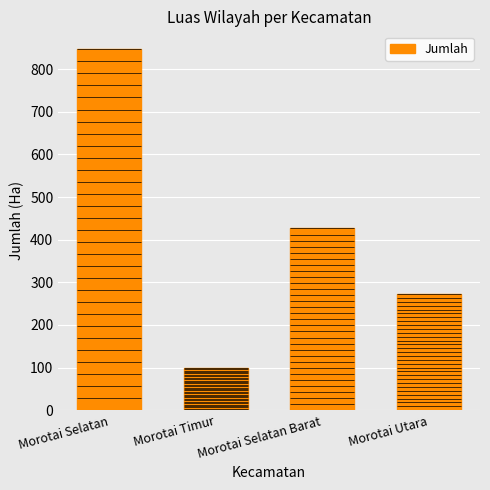

Between Morotai Utara and Morotai Selatan Barat, which is larger?

Morotai Selatan Barat